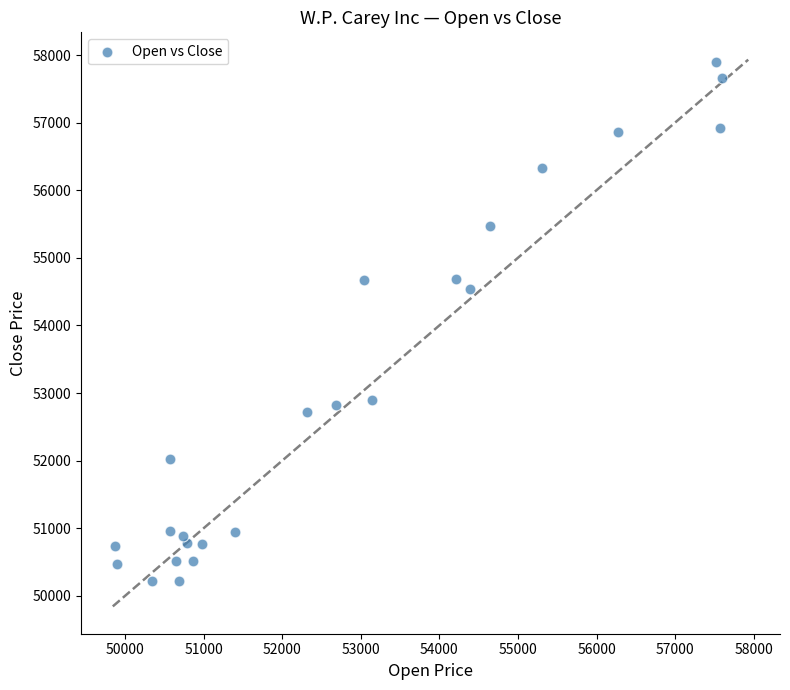

What Y value in the scatter plot is closest to 54059?

54542